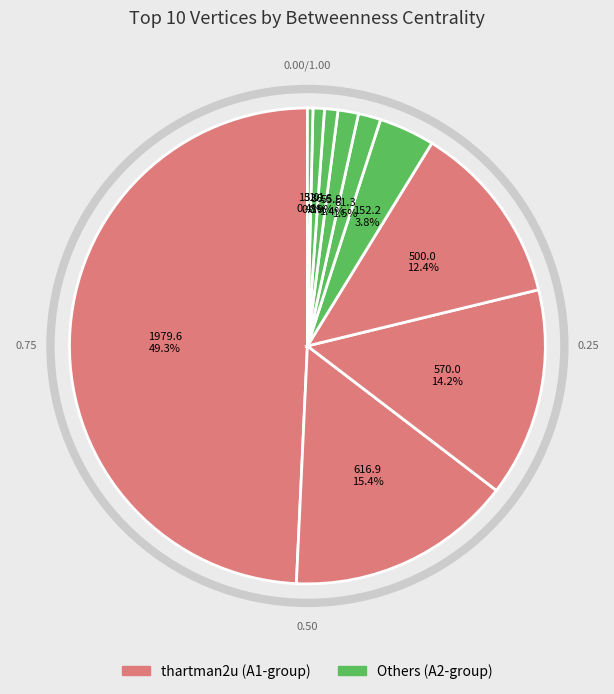

Count the number of slices in the pie.

10